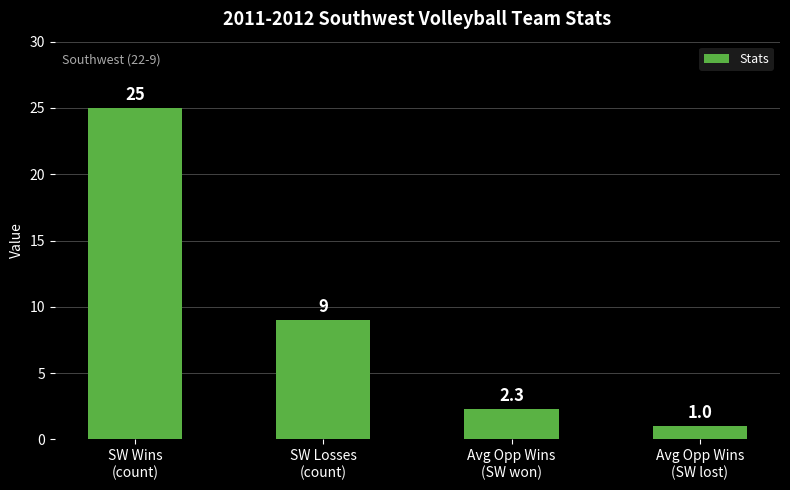

Rank the categories by value from lowest to highest.

Avg Opp Wins
(SW lost), Avg Opp Wins
(SW won), SW Losses
(count), SW Wins
(count)